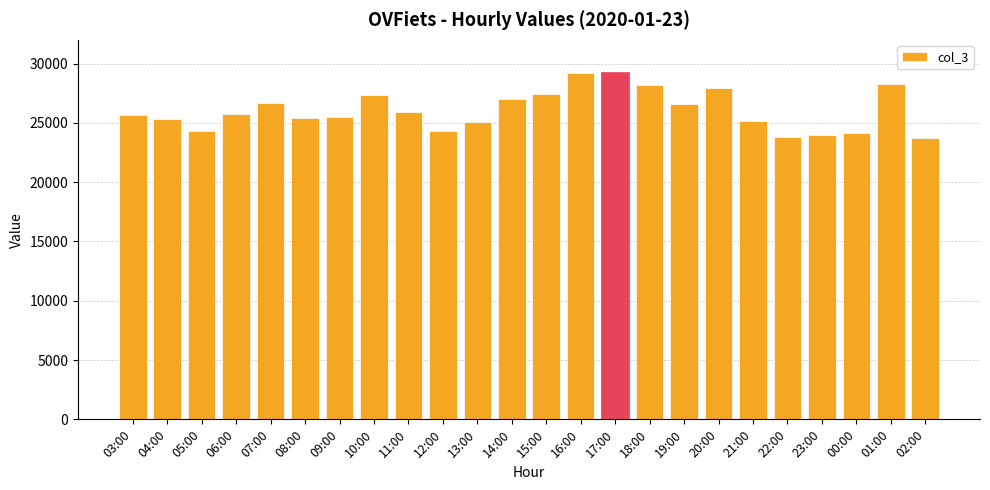

What is the difference between the values at 01:00 and 23:00?

4284